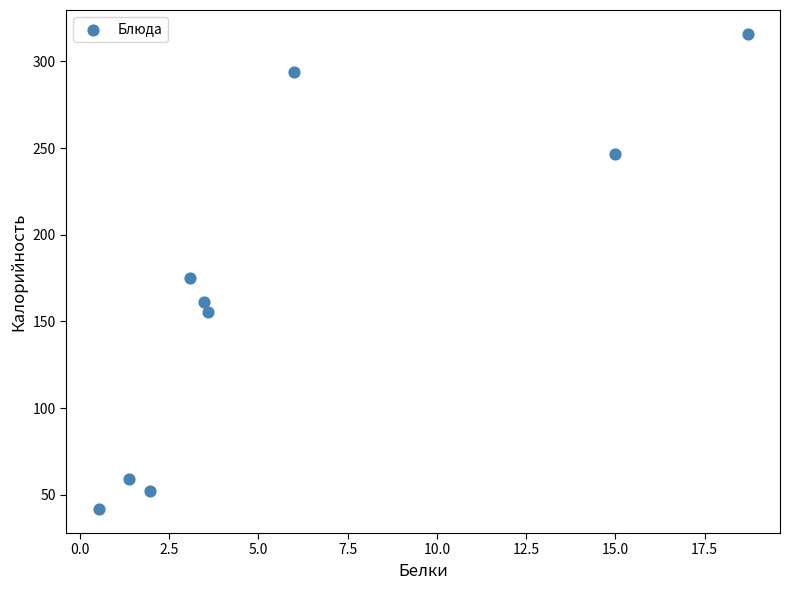

What is the range of X values (max minus min)?

18.2